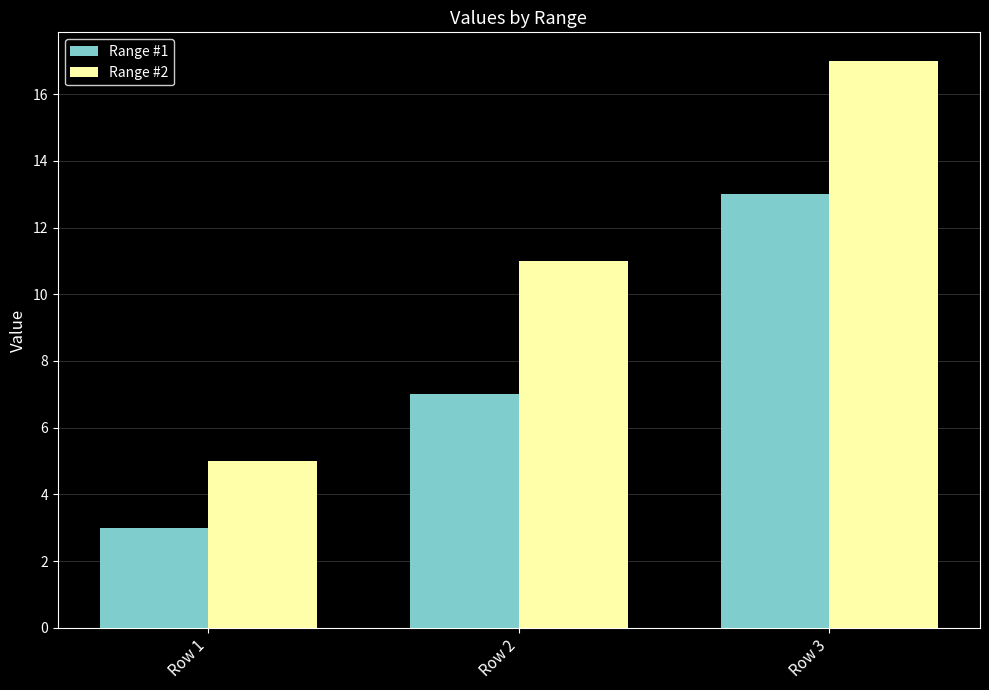

At which label does Range #1 reach its peak?

Row 3